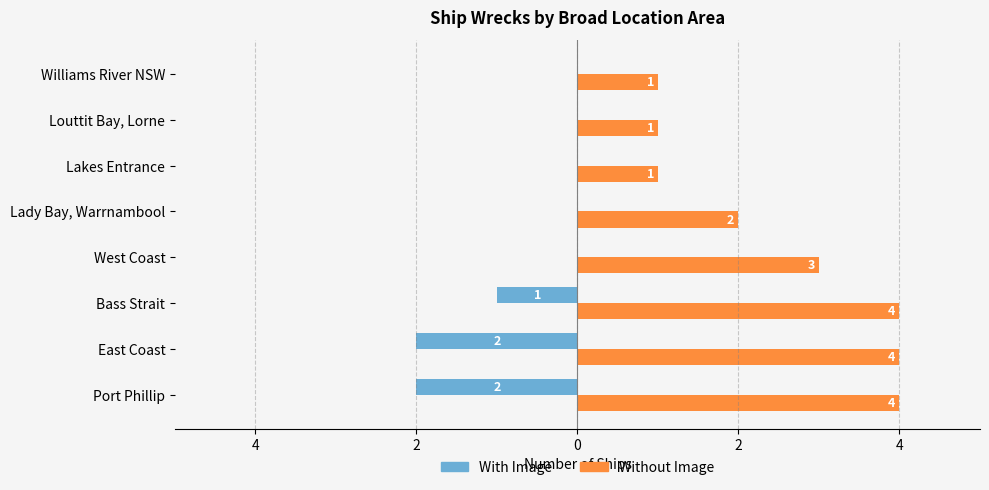

What are all the series names shown in the legend?

With Image, Without Image